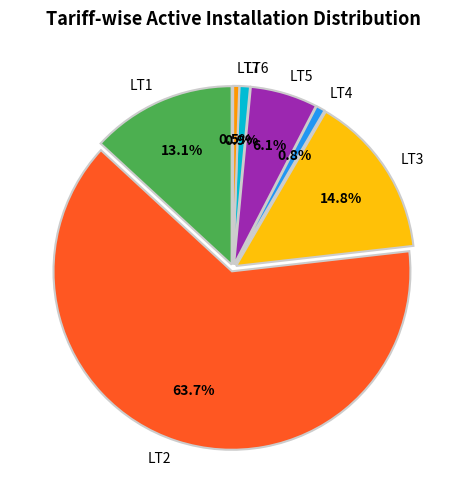

Combined, what portion of the pie is LT3 and LT1?

27.9%